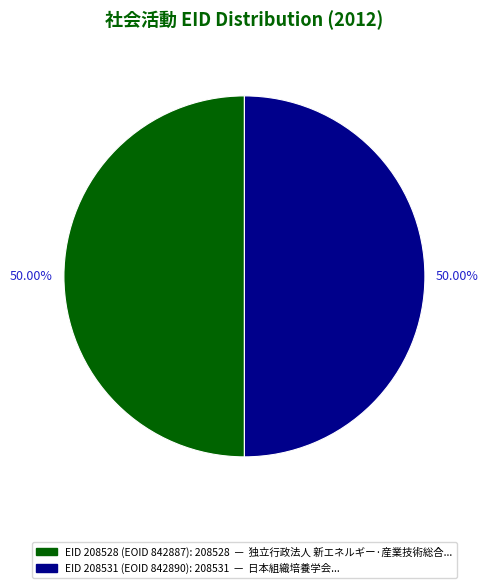

How many segments does this pie chart have?

2